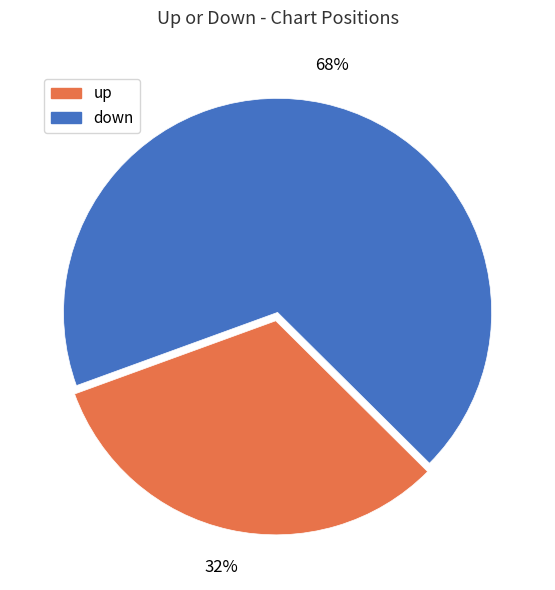

Is the sum of down and up greater than half?

Yes